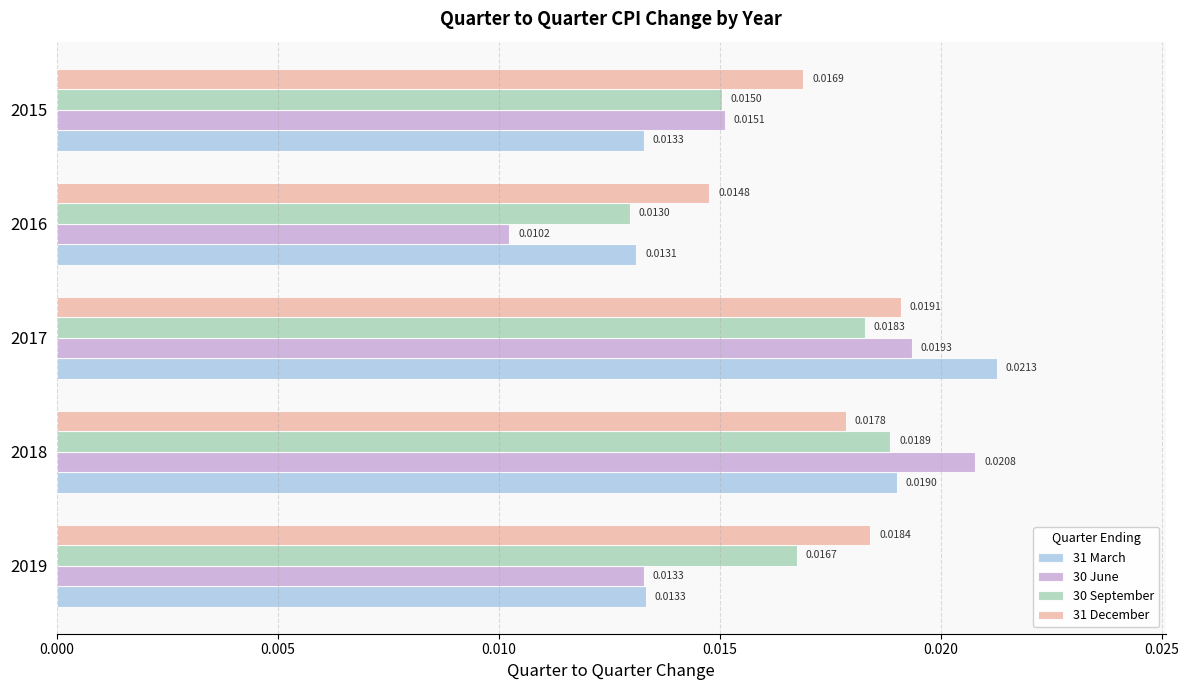

List the series in order of their peak value, lowest first.

30 September, 31 December, 30 June, 31 March